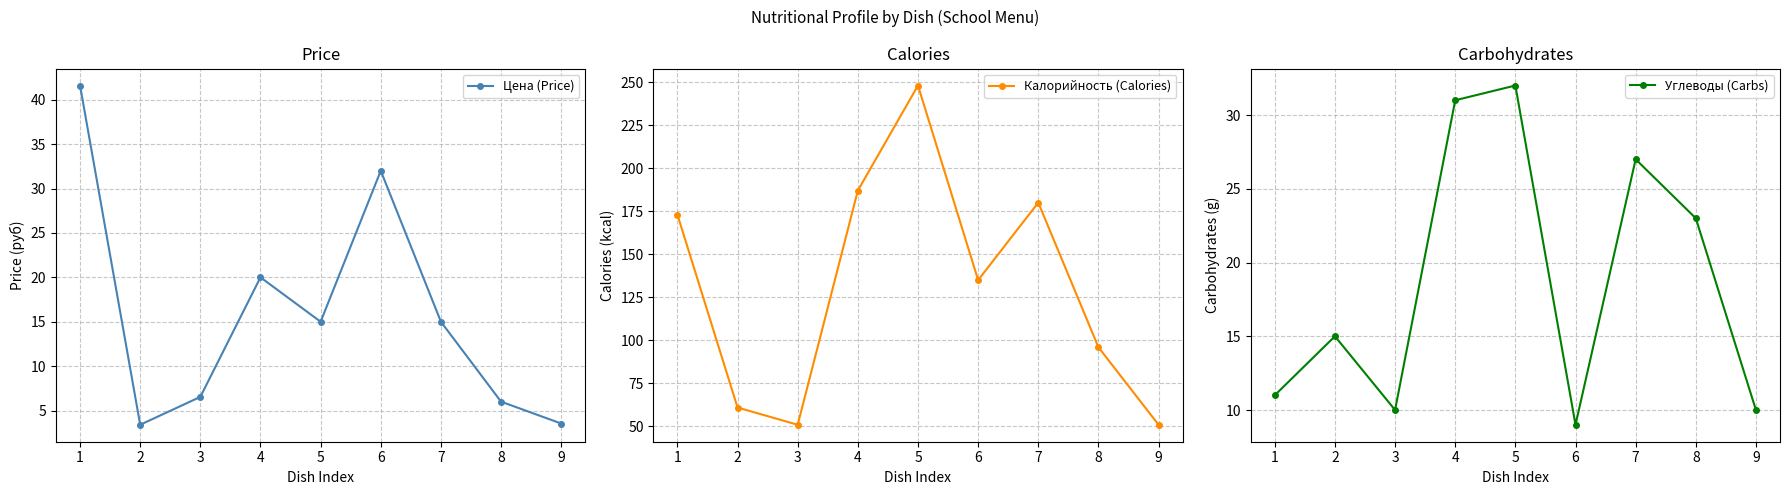

True or false: Углеводы (Carbs) and Цена (Price) intersect in this chart.

True